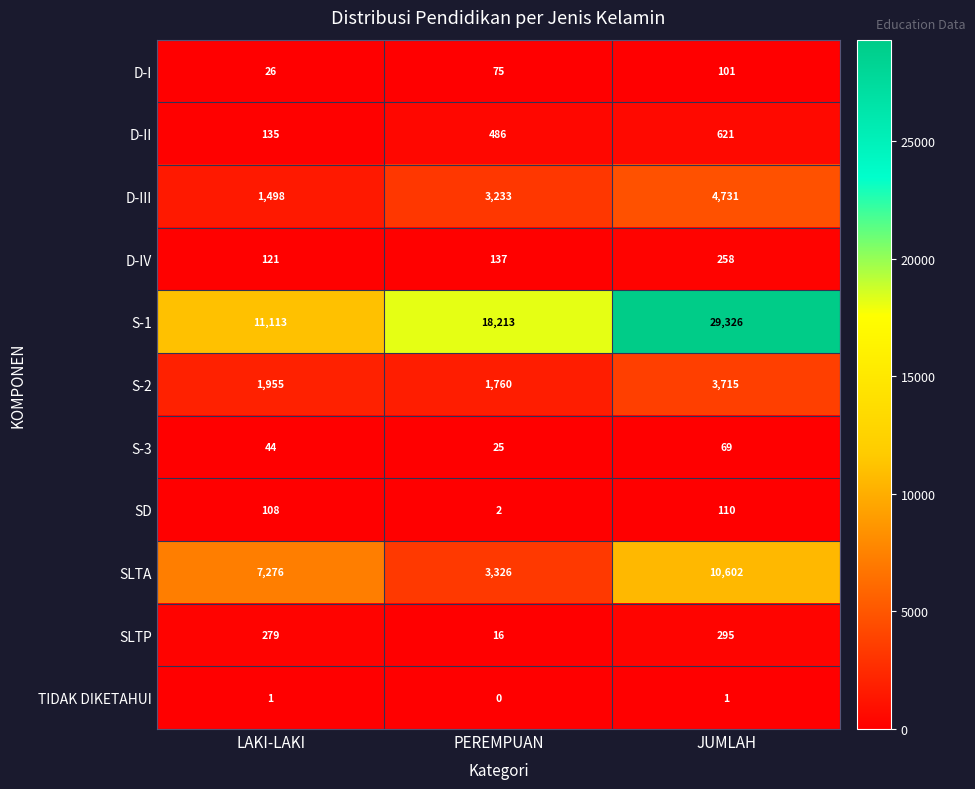

The value of S-2 at LAKI-LAKI is 1955. True or false?

True